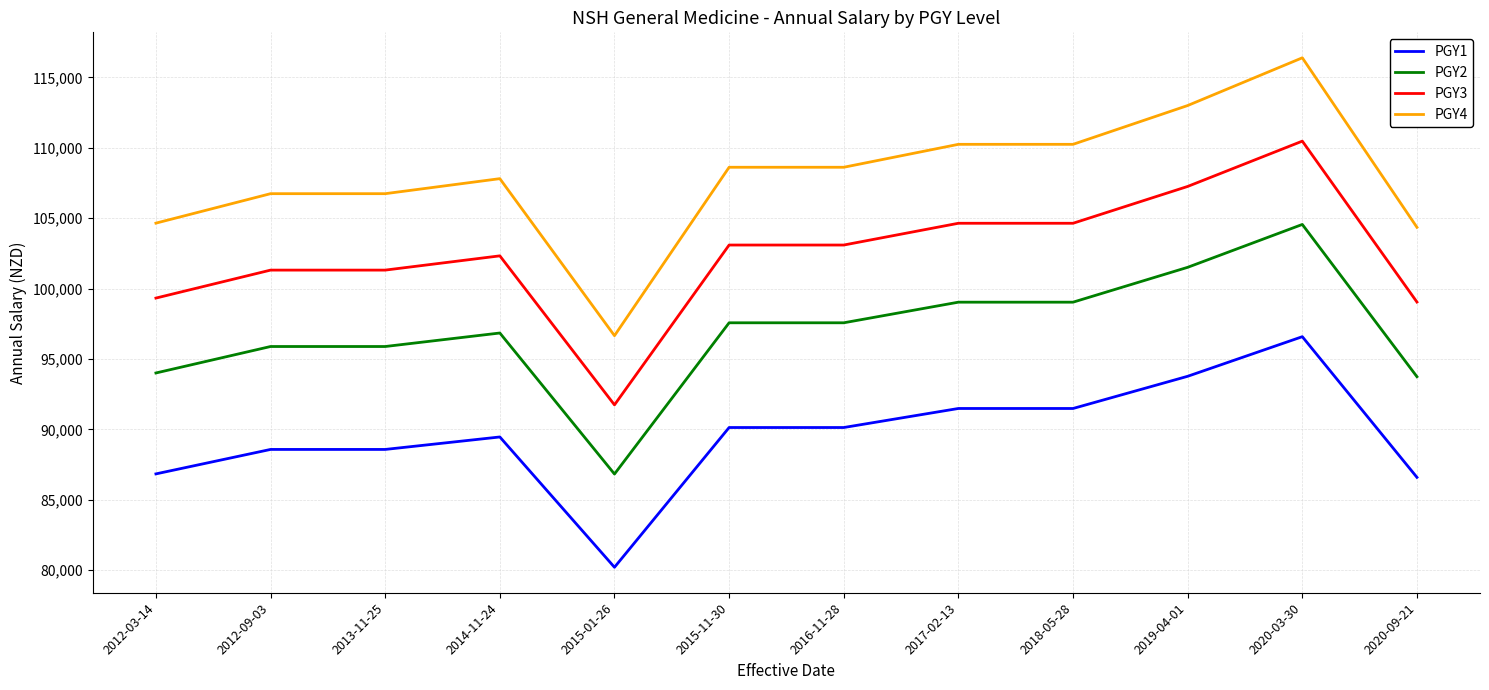

True or false: PGY2 and PGY4 intersect in this chart.

False